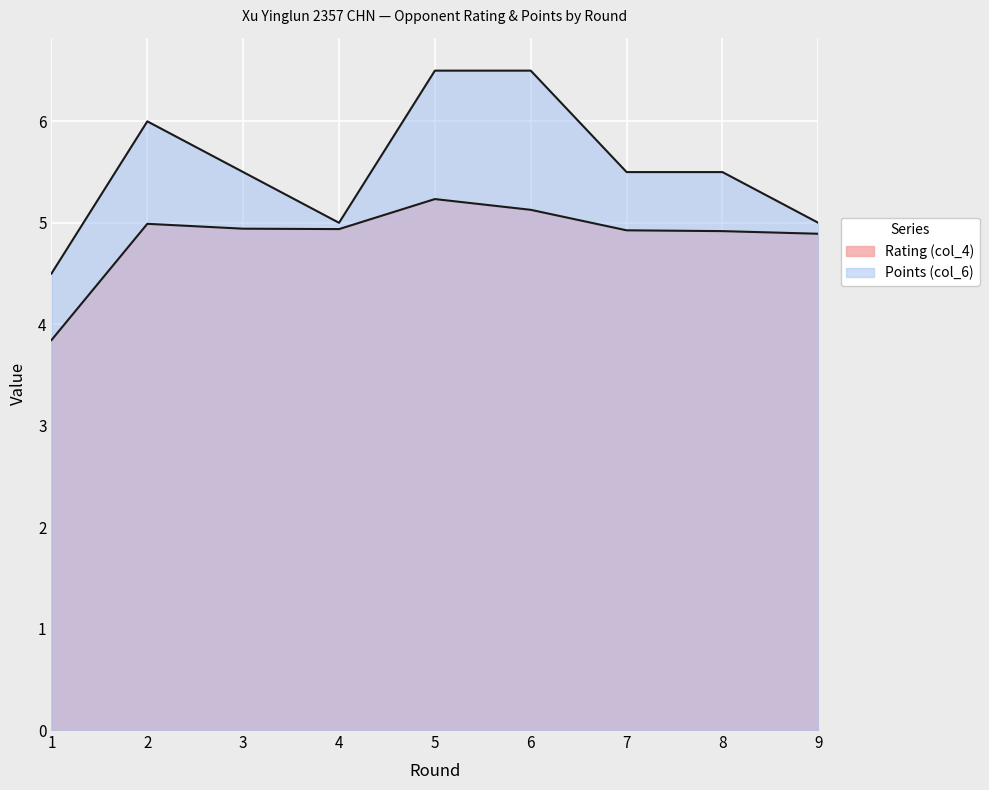

What is the approximate value of Points (col_6) at 5?

6.5